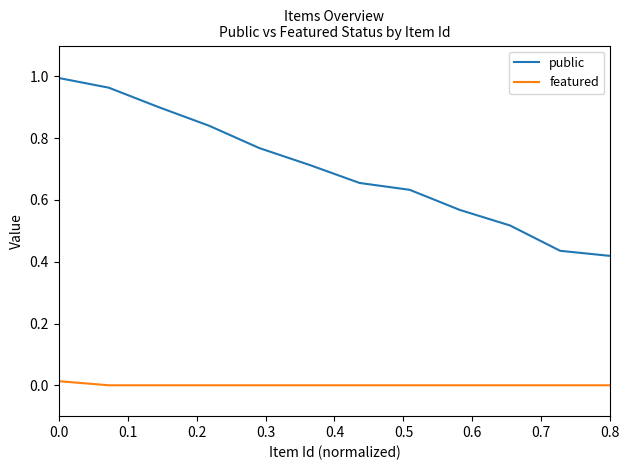

Which series has the largest total across all categories?

public